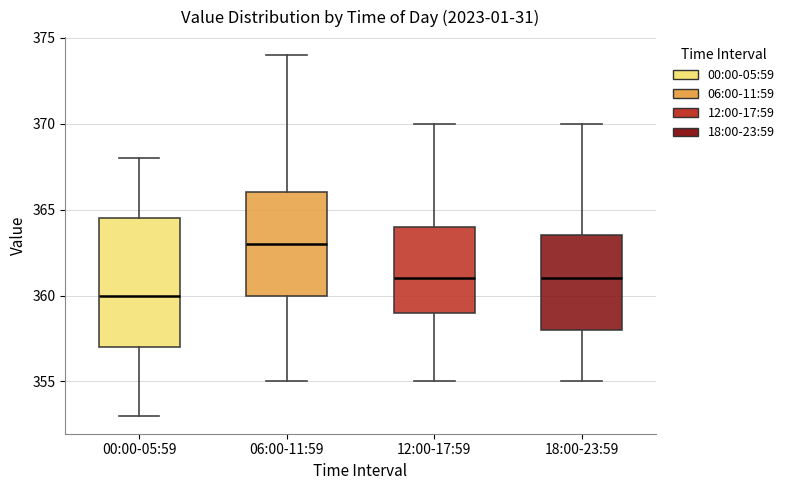

Reading left to right, read every box against the y-axis: the position of its median line, the range the box covers, and the ends of its whiskers. The values are not printed on the chart, so give them approximately, as read against the axis.

00:00-05:59: median 360.0, box 357.0 to 364.5, whiskers 353.0 to 368.0
06:00-11:59: median 363.0, box 360.0 to 366.0, whiskers 355.0 to 374.0
12:00-17:59: median 361.0, box 359.0 to 364.0, whiskers 355.0 to 370.0
18:00-23:59: median 361.0, box 358.0 to 363.5, whiskers 355.0 to 370.0